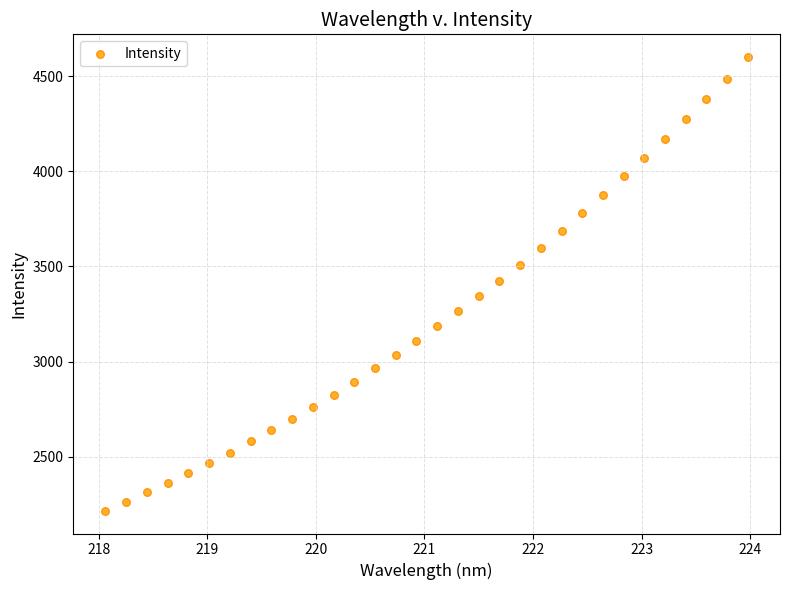

What is the range of X values (max minus min)?

5.9